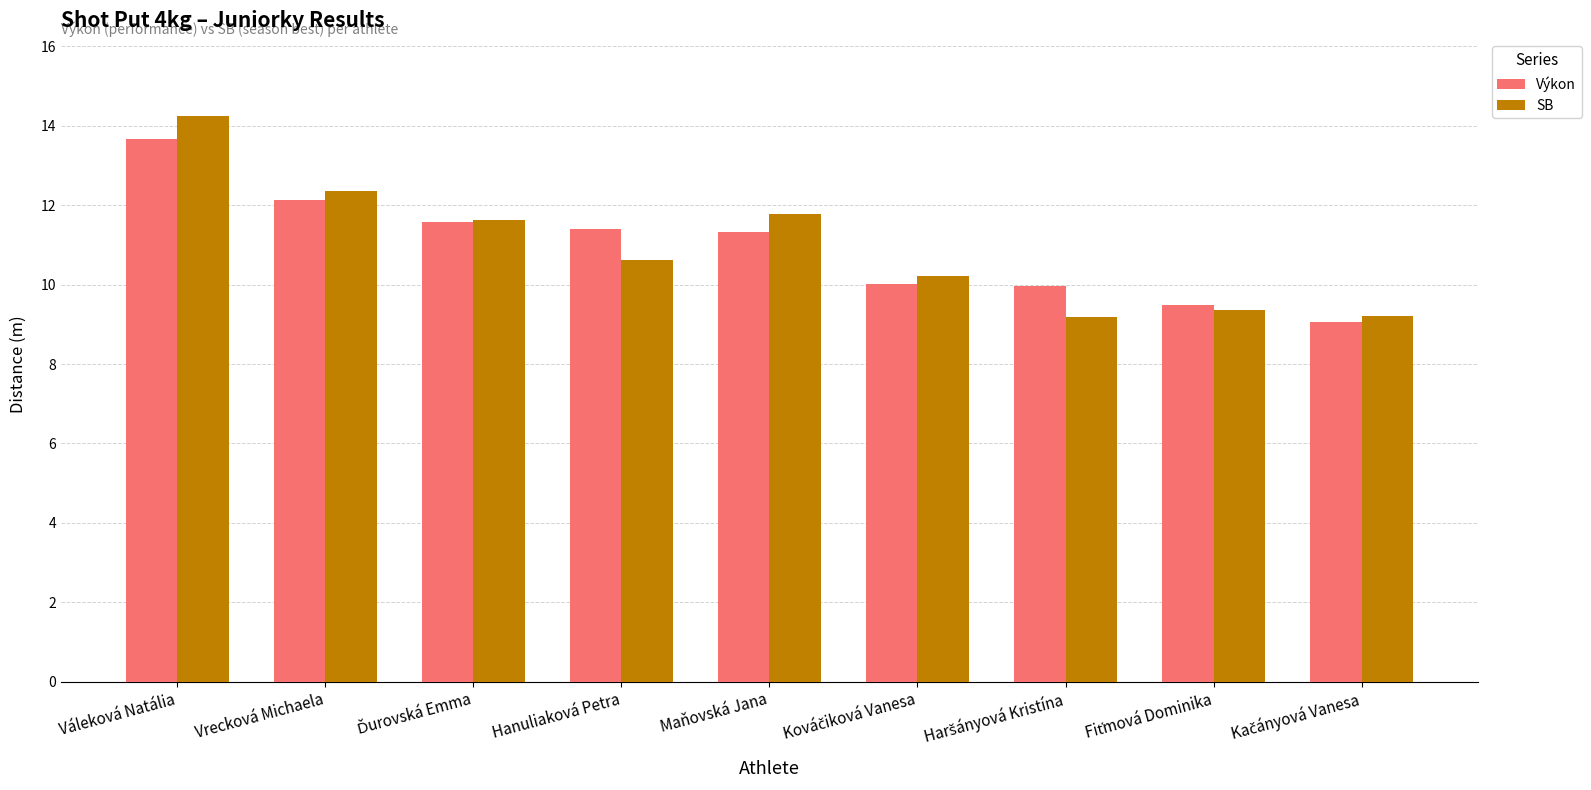

What is the difference between the highest and lowest values at Hanuliaková Petra?

0.8